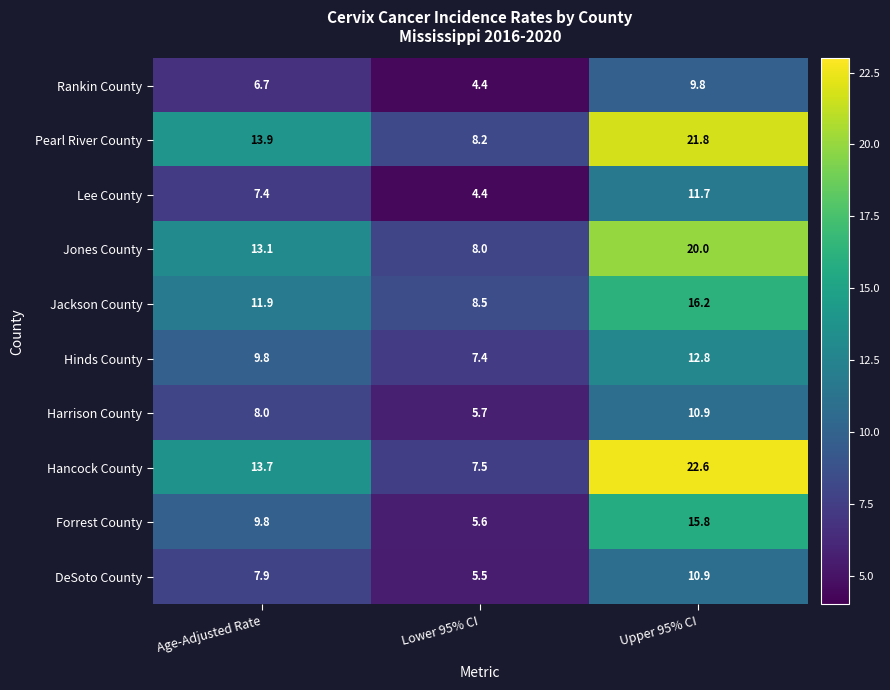

What is the difference between the Jones County values at Lower 95% CI and Upper 95% CI?

12.0